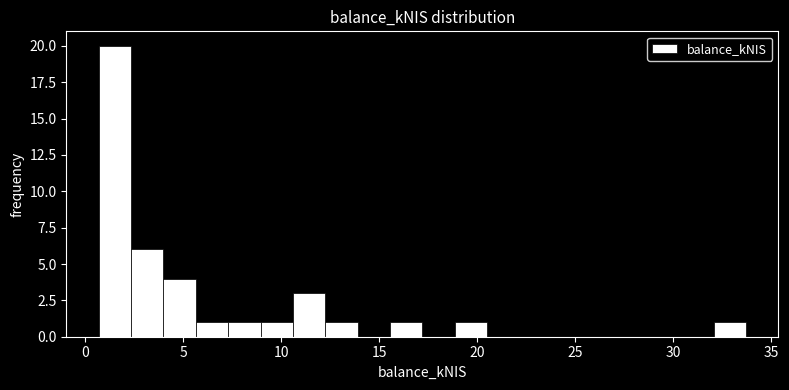

Around what value on the x-axis is the tallest bar? Give the approximate position of its centre, as read against the axis.

1.5